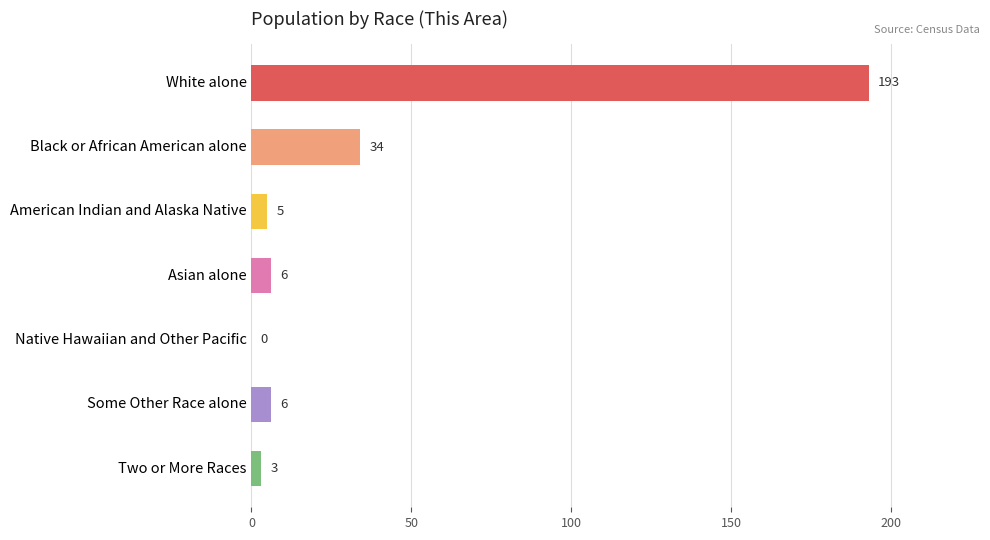

How many data points does each series have?

7